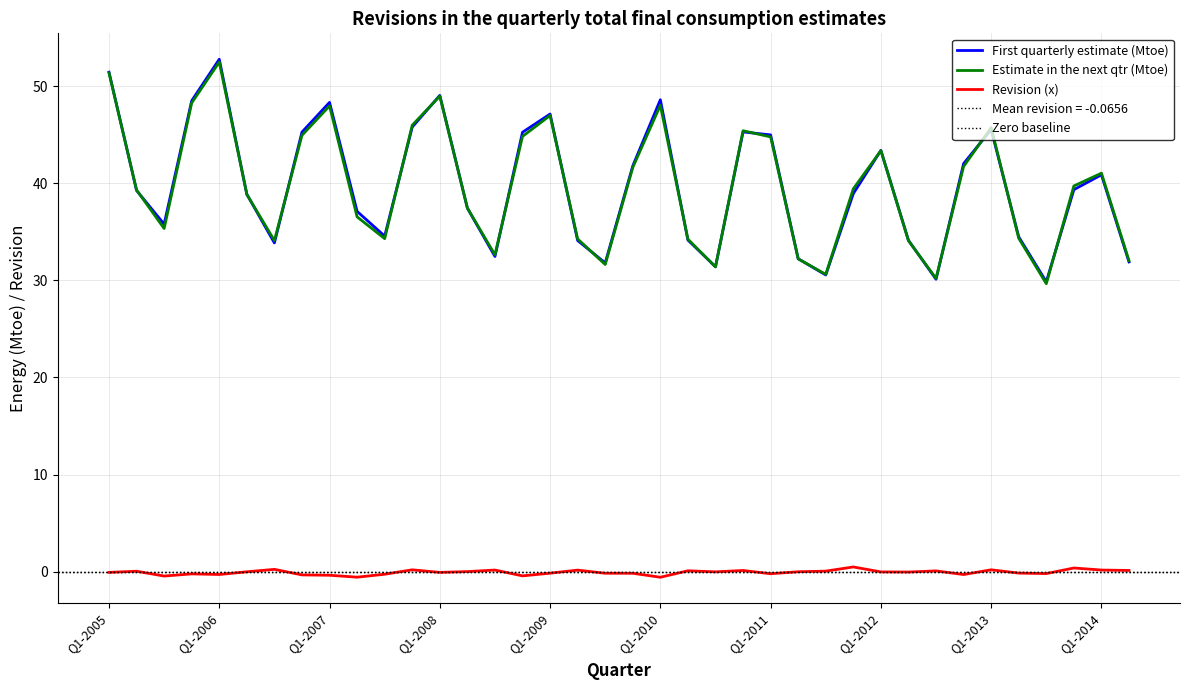

What is the difference between the highest and lowest values at Q4-2006?

45.6